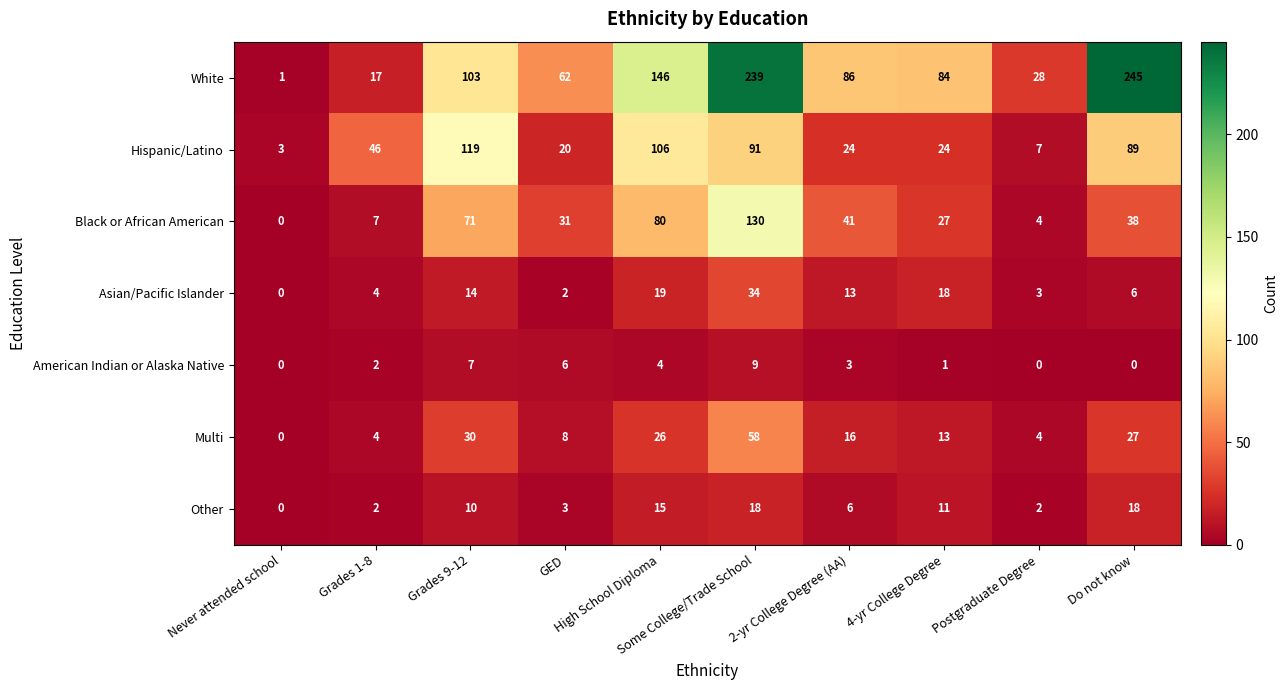

What is the difference between the maximum and minimum values in the Black or African American series?

130